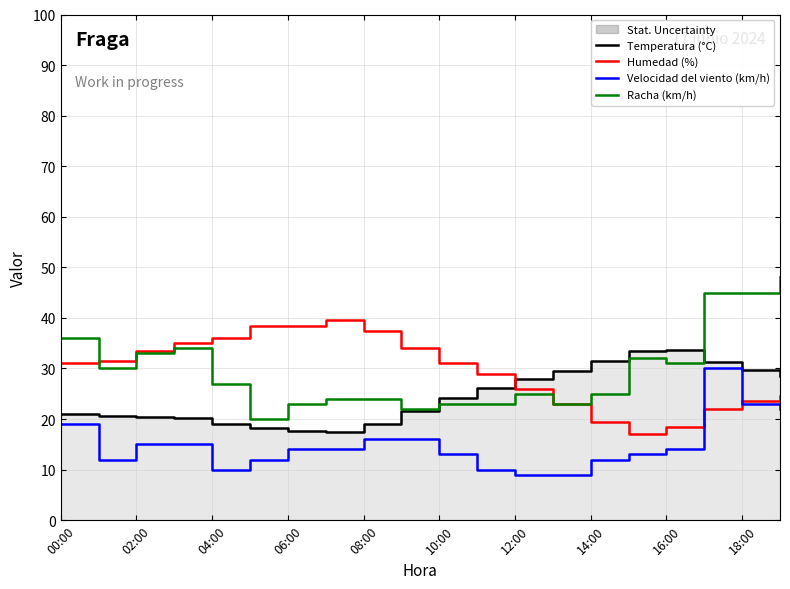

True or false: Velocidad del viento (km/h) and Racha (km/h) cross at least once.

False